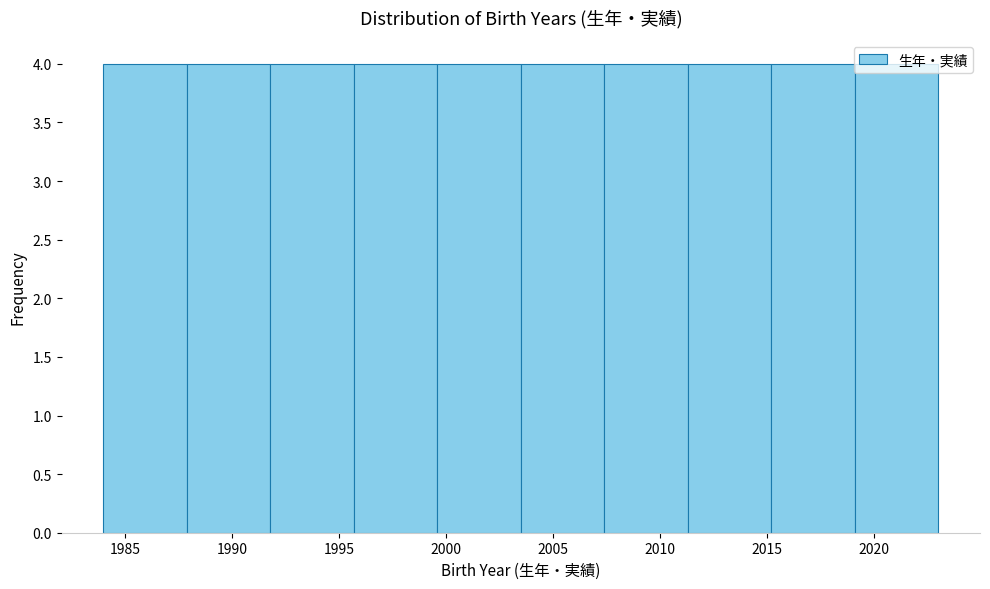

What is the height of the bar covering 2007.4 to 2011.3 on the x-axis? Neither the bar edges nor the heights are printed on the chart, so give them approximately, as read against the axes.

4